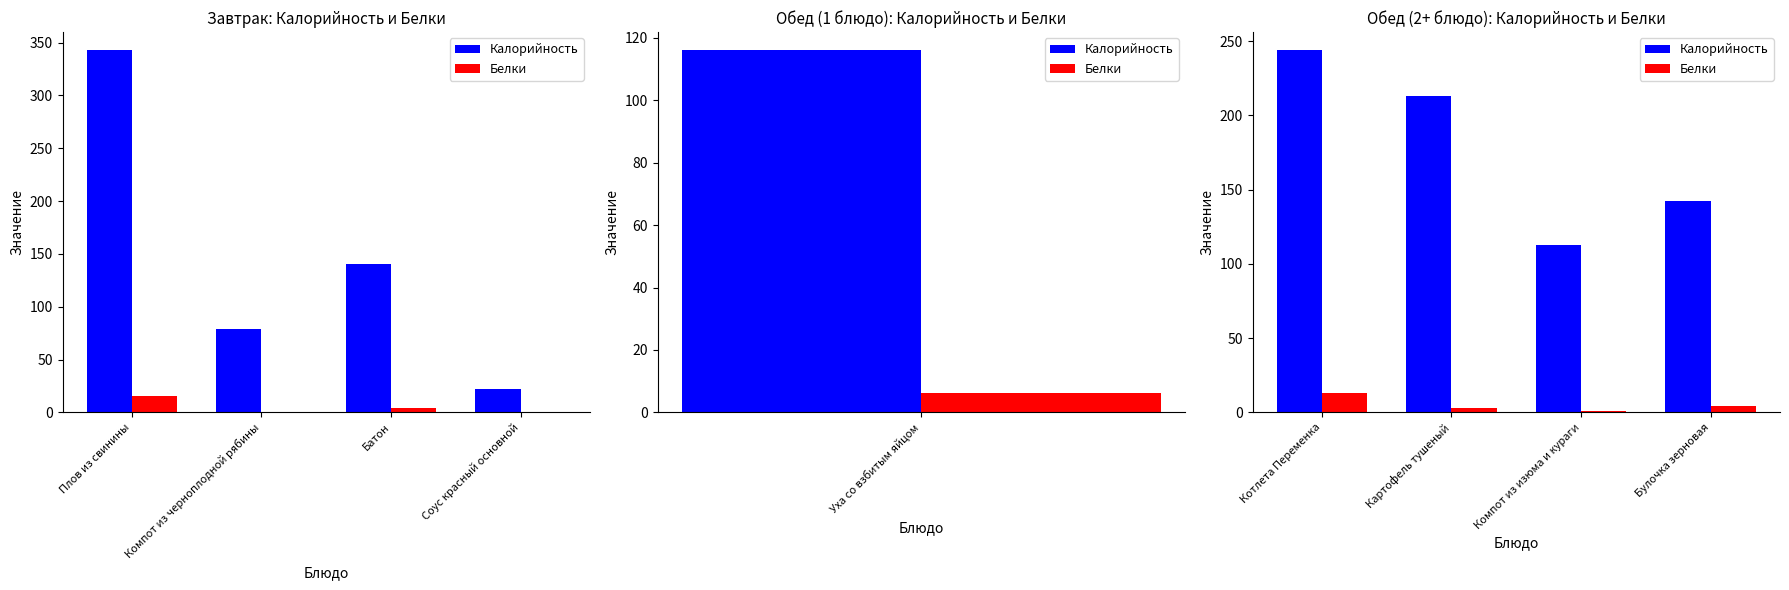

Between Котлета Переменка and Компот из изюма и кураги, which is larger?

Котлета Переменка